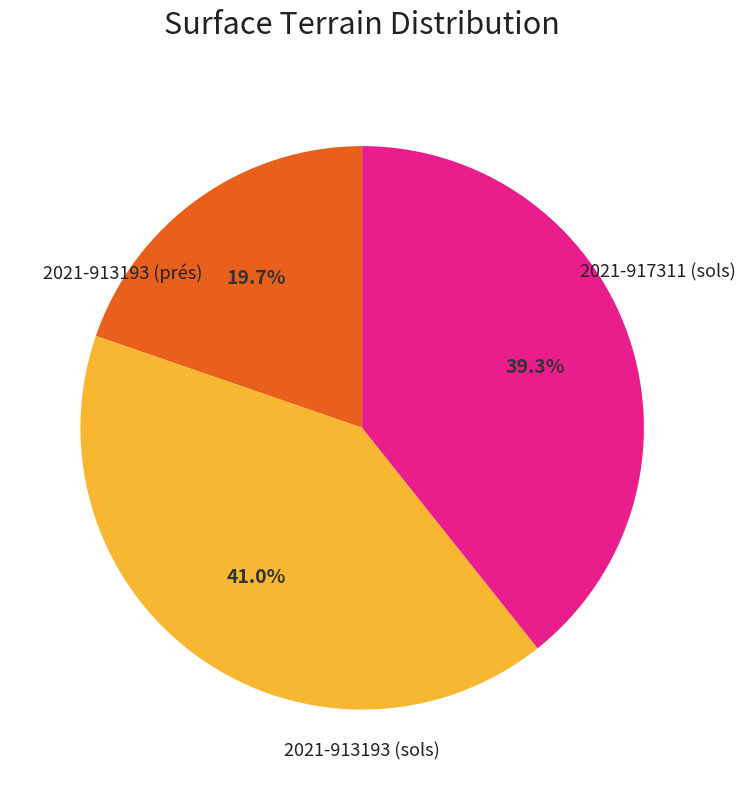

Is there a majority slice in this chart?

No